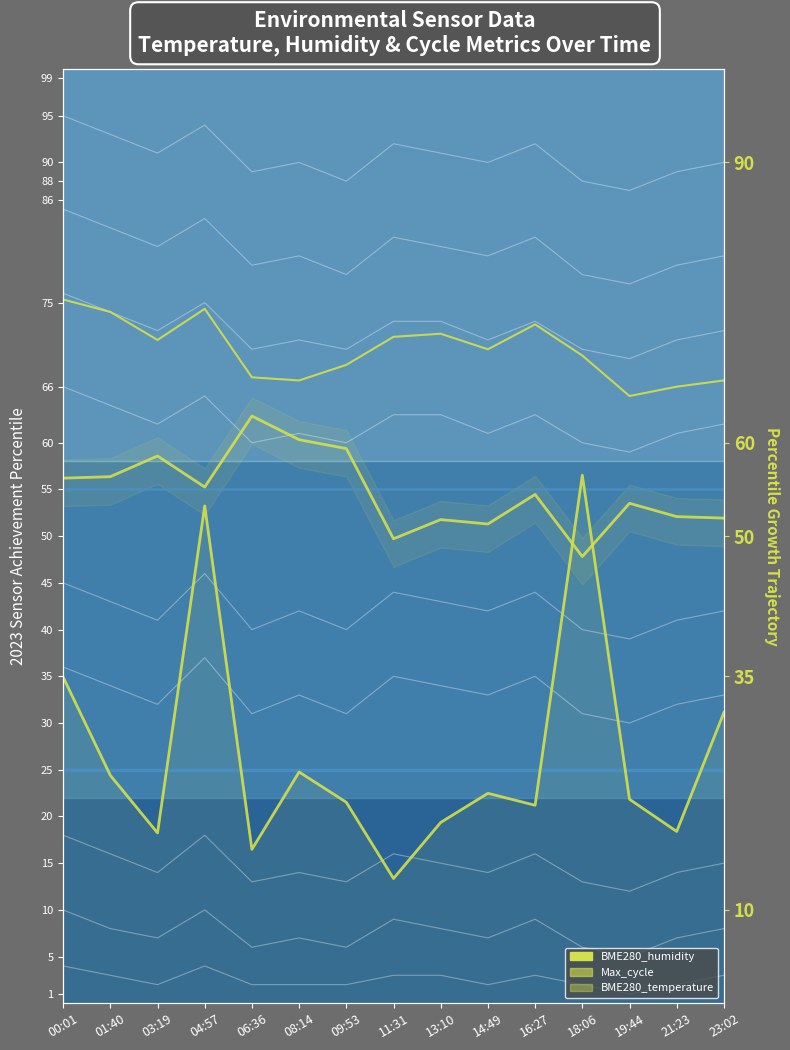

What is the lowest value of the Max_cycle series?

13.4